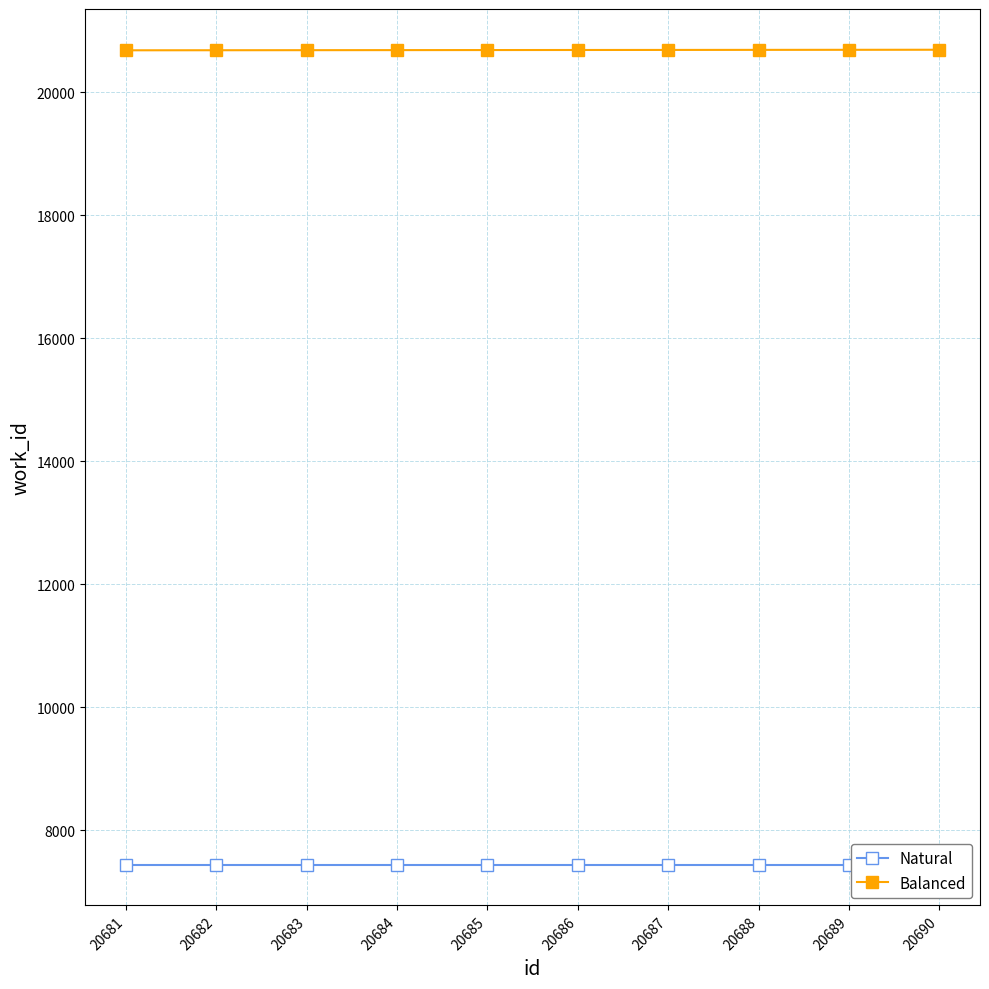

At which category is the sum across all series the highest?

20690